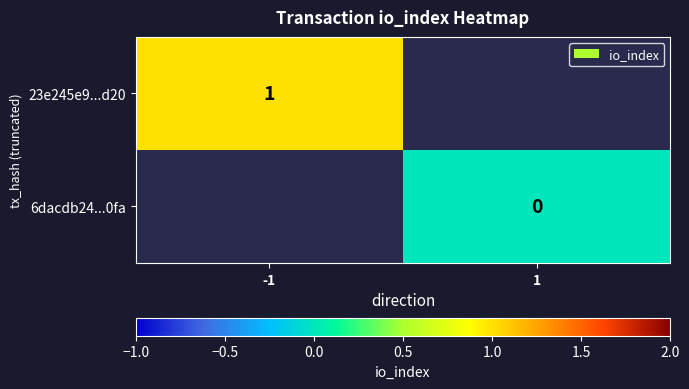

Is the value of 6dacdb24...0fa at 1 greater than the value of 23e245e9...d20 at -1?

No